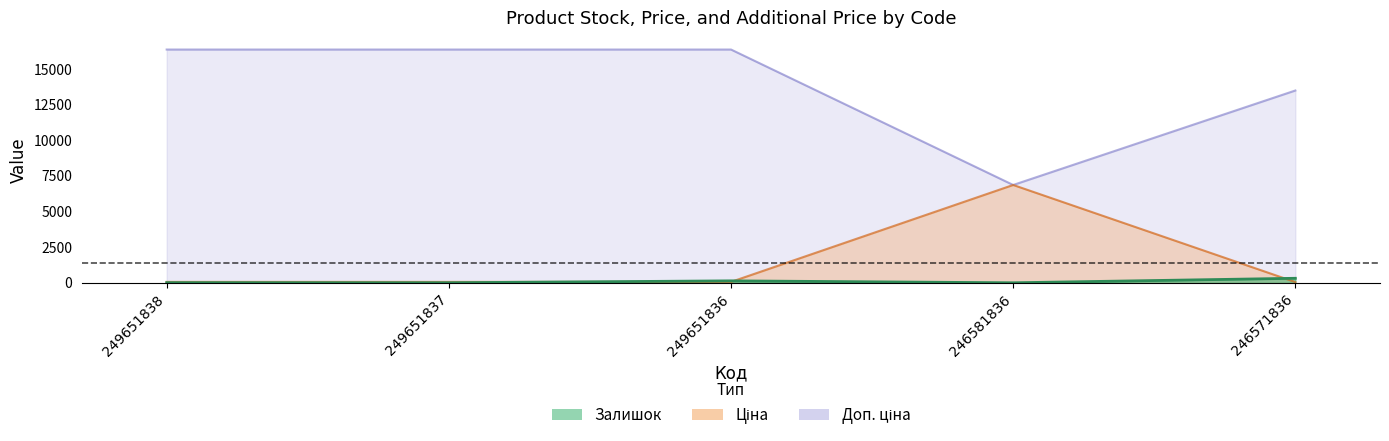

What is the total value across all series at 249651836?

16584.2